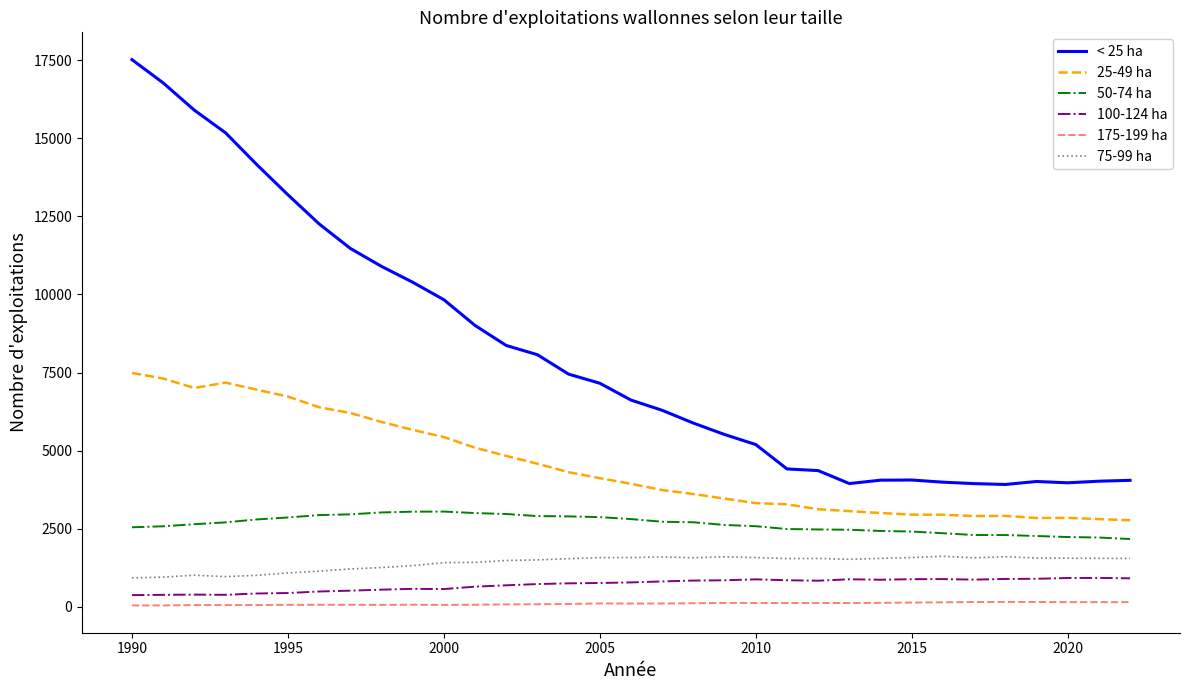

Which series has the widest spread of values?

< 25 ha